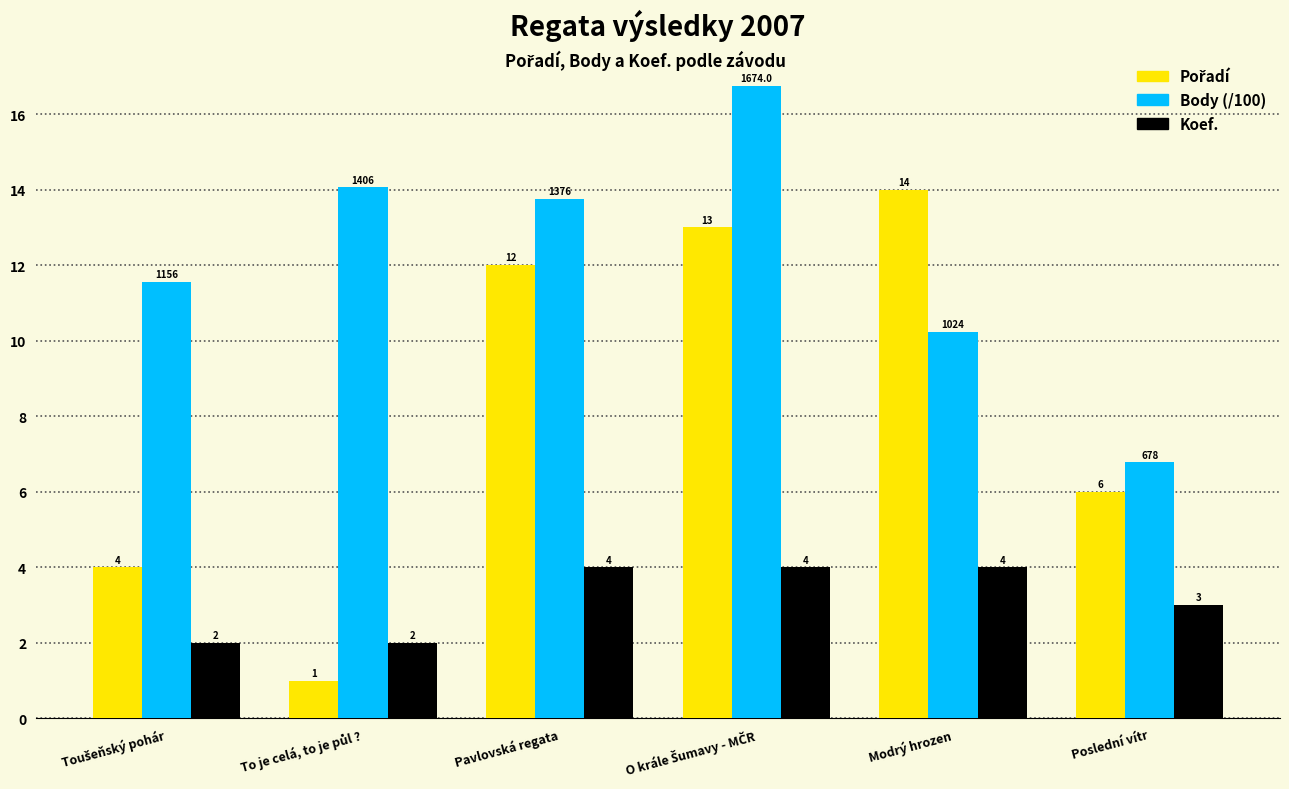

Count the number of data series in this chart.

3